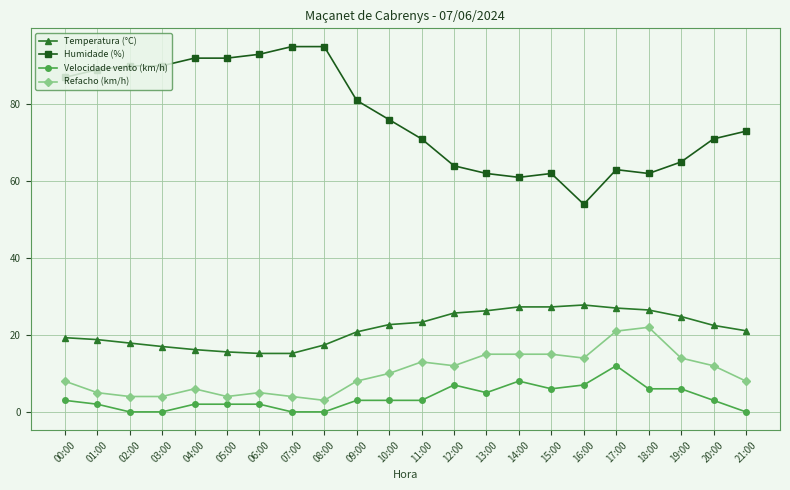

True or false: Humidade (%) and Velocidade vento (km/h) cross at least once.

False